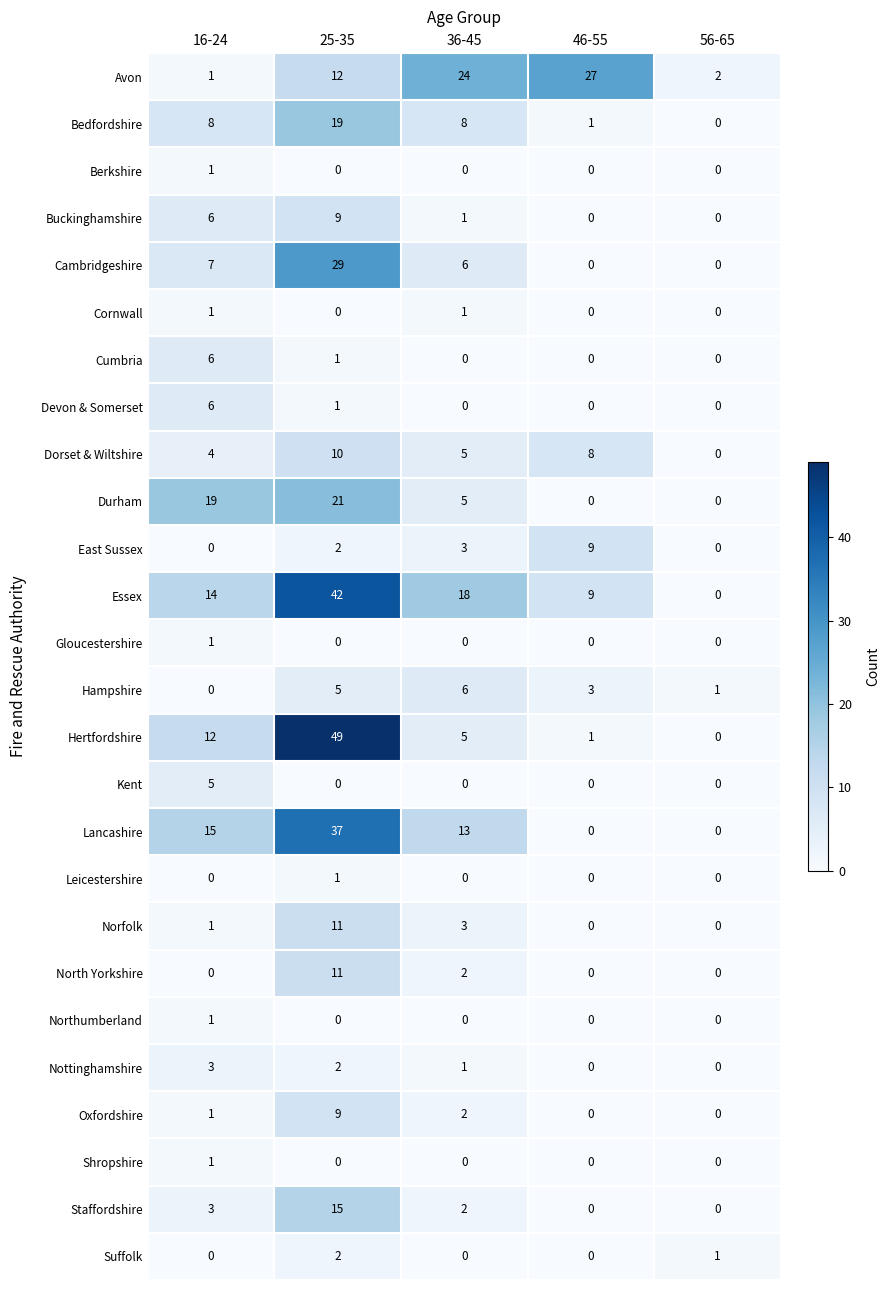

What is the sum of all Bedfordshire values?

36